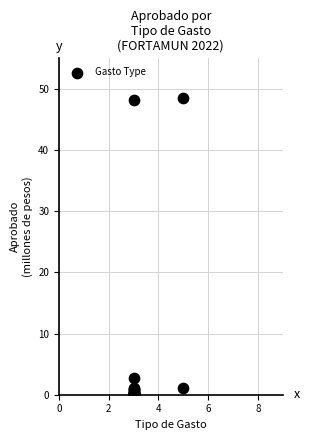

What Y value in the scatter plot is closest to 24?

2.7